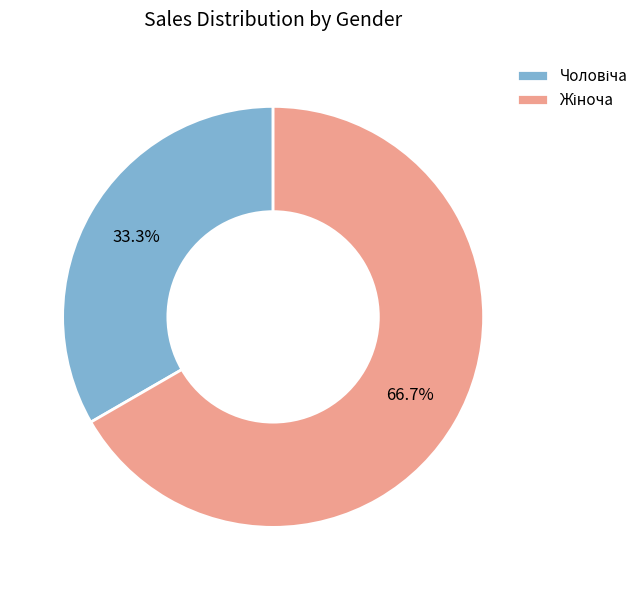

Is there a majority slice in this chart?

Yes